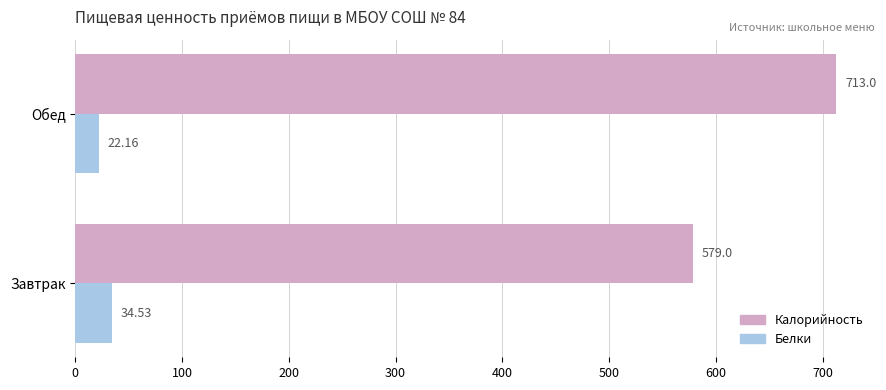

What is the spread (max minus min) of values at Обед?

690.8